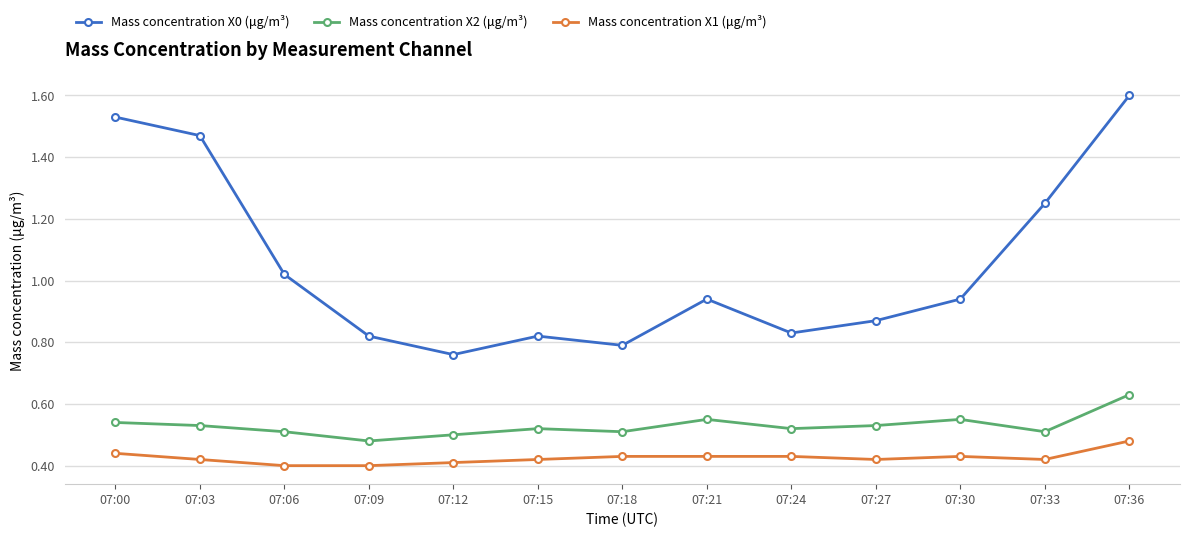

Rank the series by their average value, from highest to lowest.

Mass concentration X0 (μg/m³), Mass concentration X2 (μg/m³), Mass concentration X1 (μg/m³)